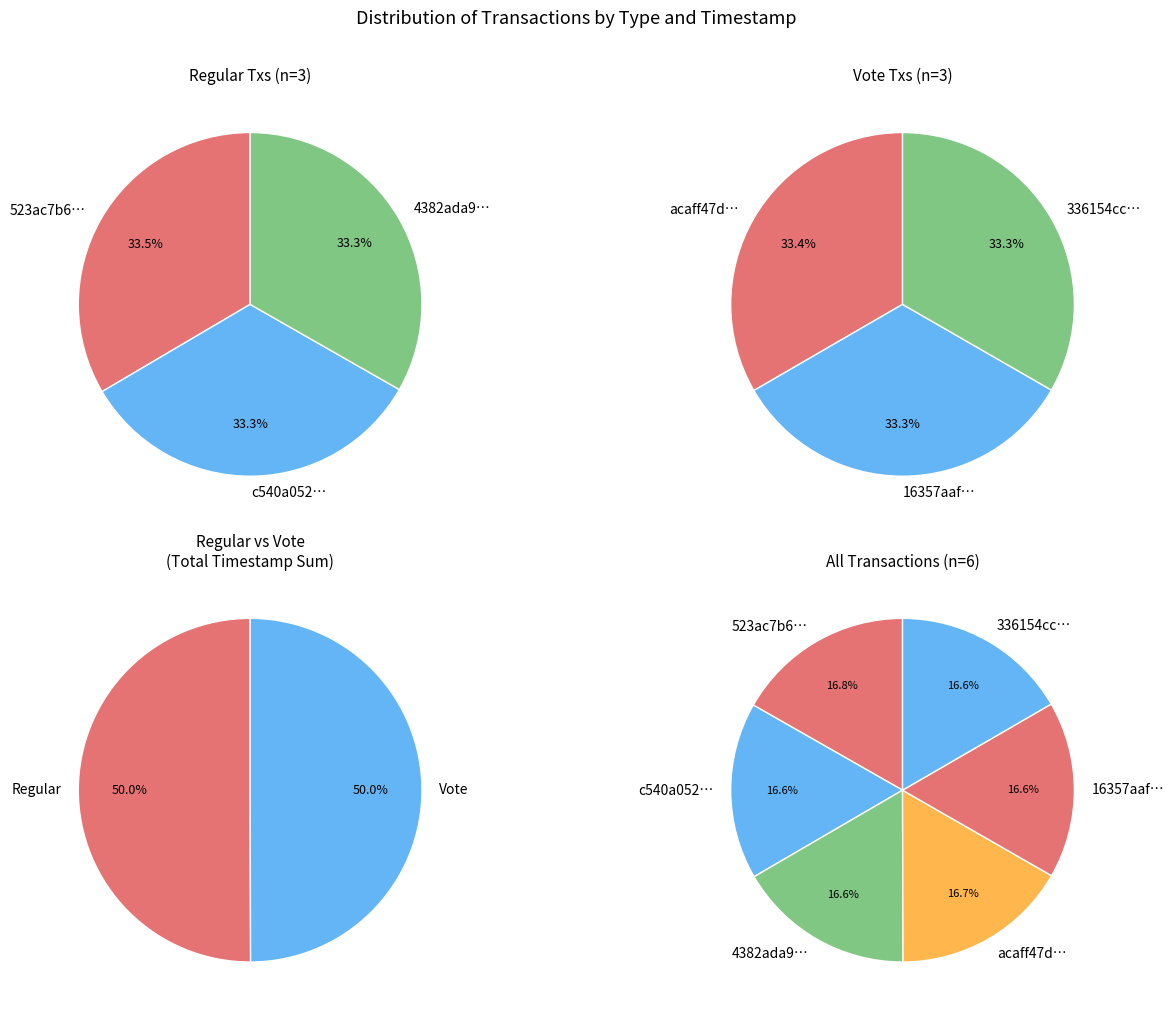

Does 0 account for over 50% of the chart?

No